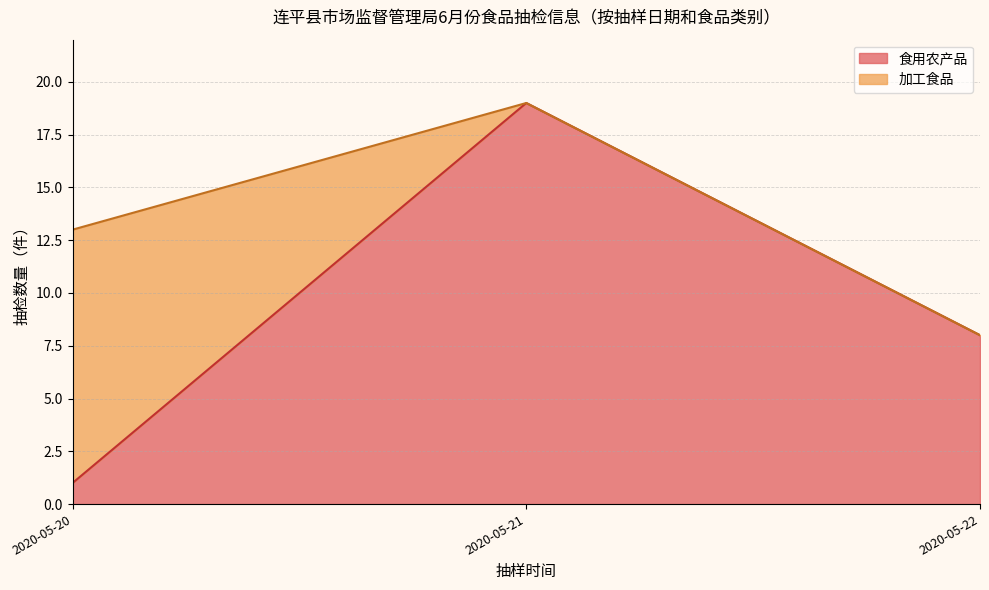

What is the total value across all series at 2020-05-20?

13